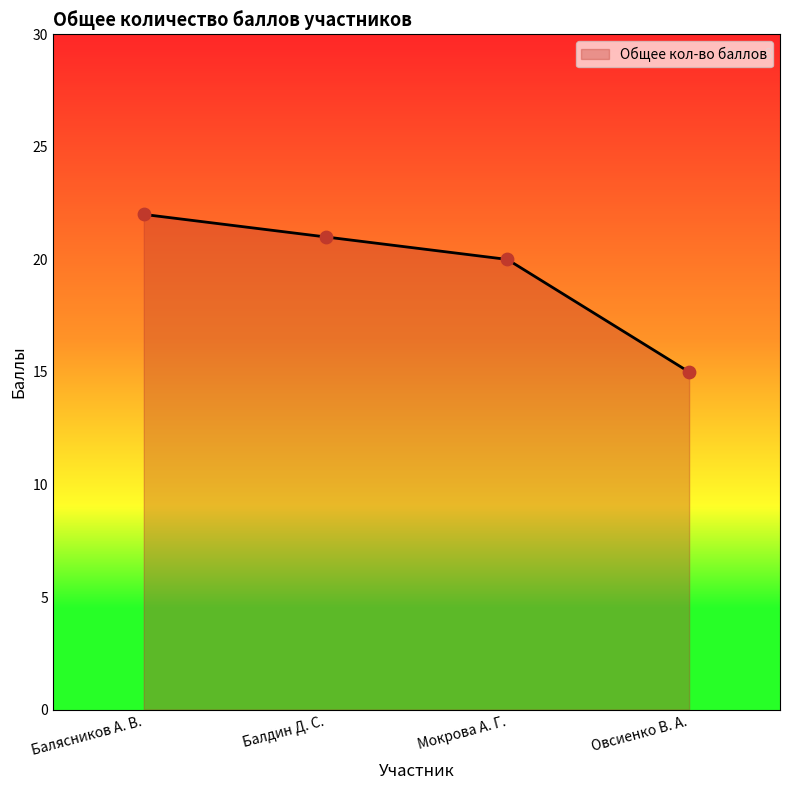

What is the ratio of the value at Мокрова А. Г. to the value at Балдин Д. С.?

1.0